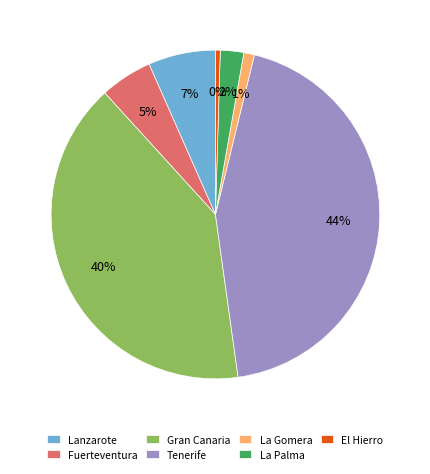

To the nearest percent, what portion does Lanzarote represent?

7%